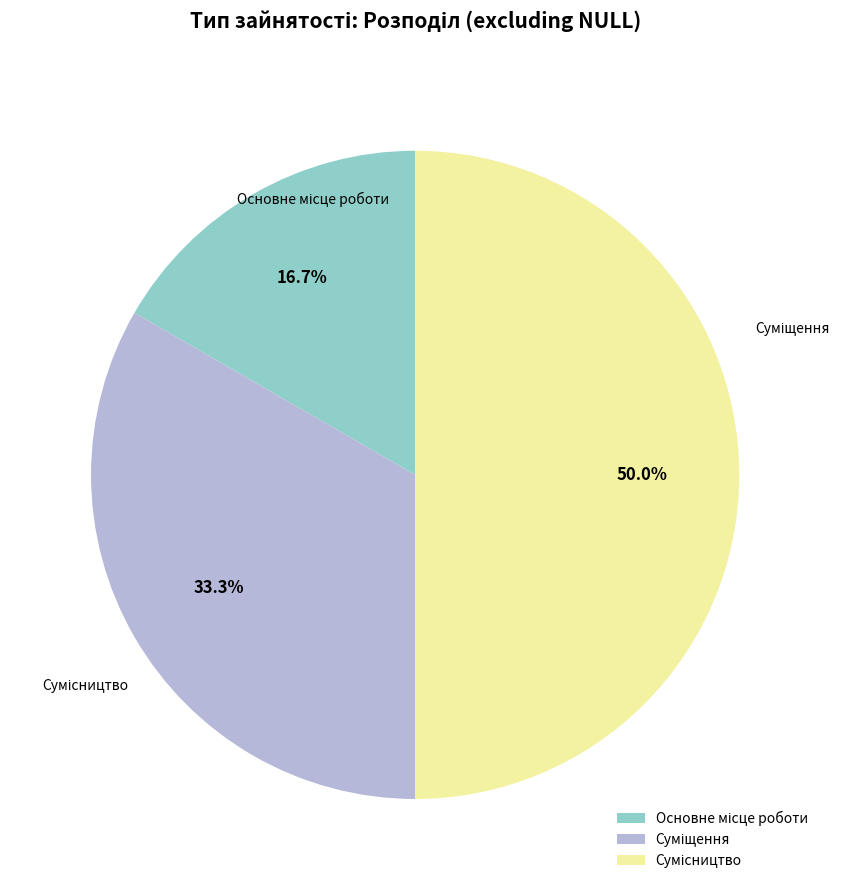

To the nearest percent, what is the difference between the largest and smallest slice percentages?

33%